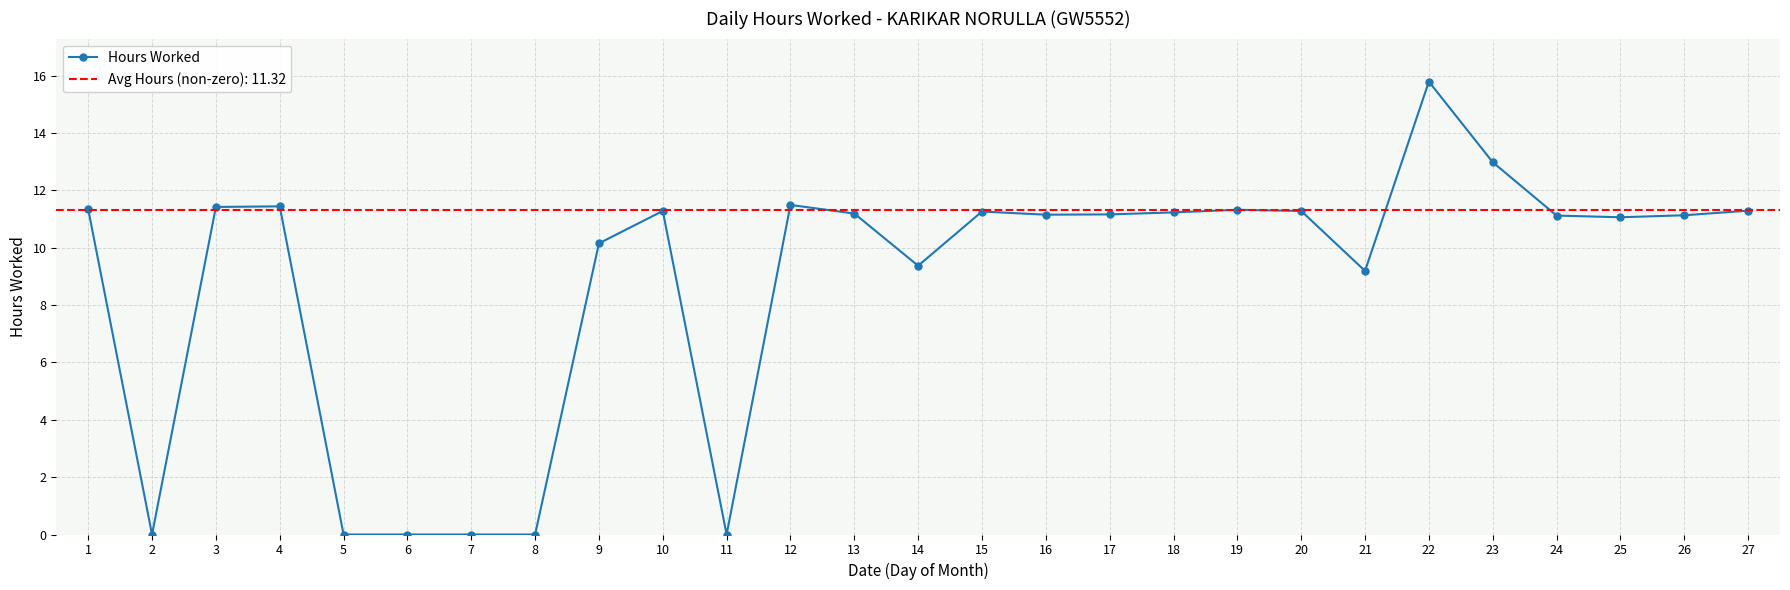

The value of Hours Worked at 26 is 6.2. True or false?

False